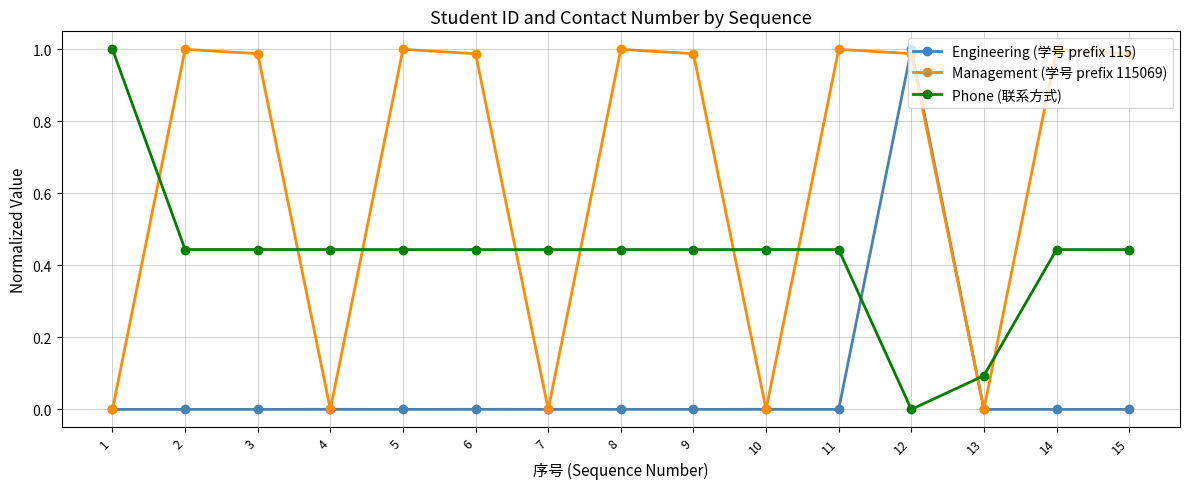

Rank the series by their average value, from lowest to highest.

Engineering (学号 prefix 115), Phone (联系方式), Management (学号 prefix 115069)